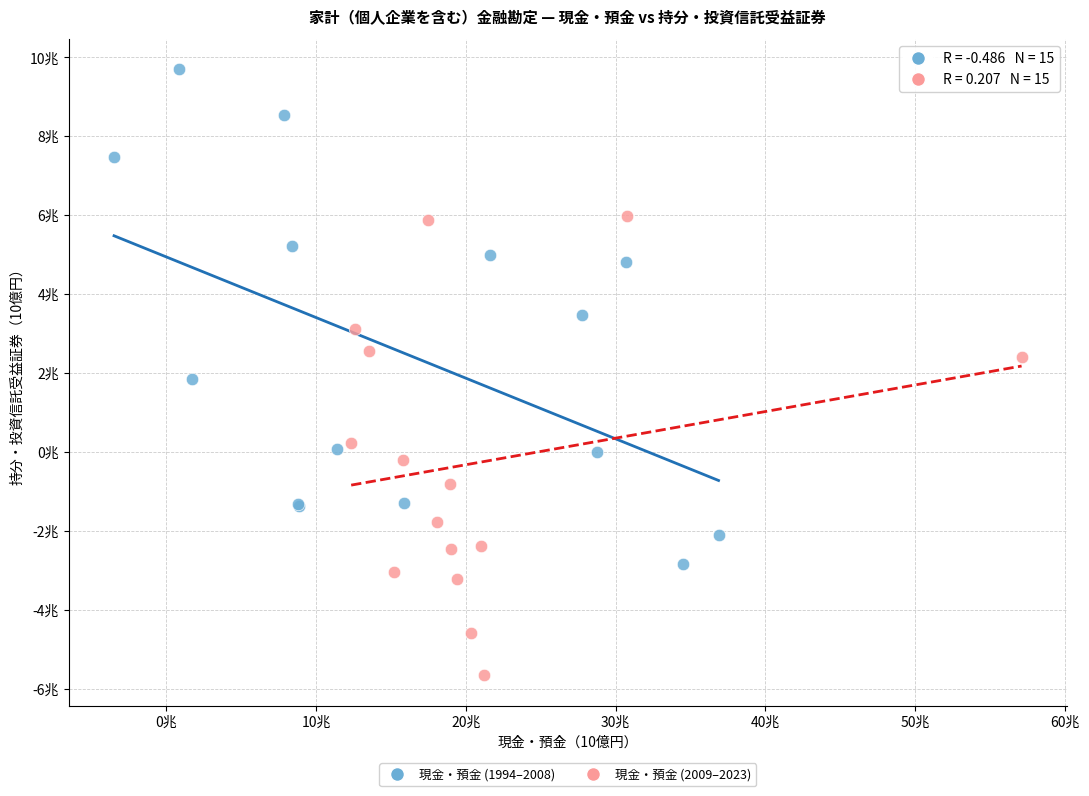

What are all the series names shown in the legend?

現金・預金 (1994–2008), 現金・預金 (2009–2023)